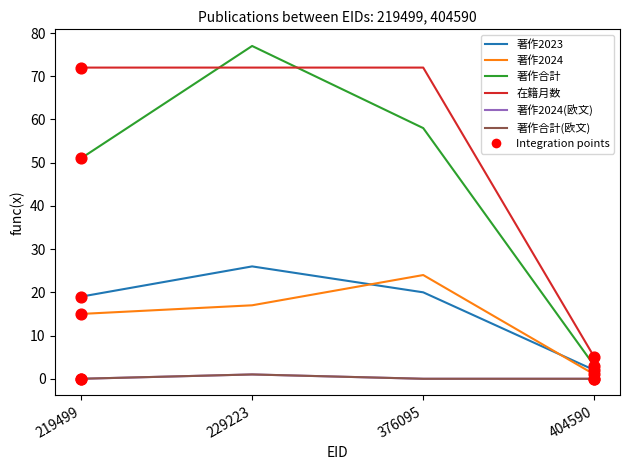

Is this an area chart (filled region under the line)?

No